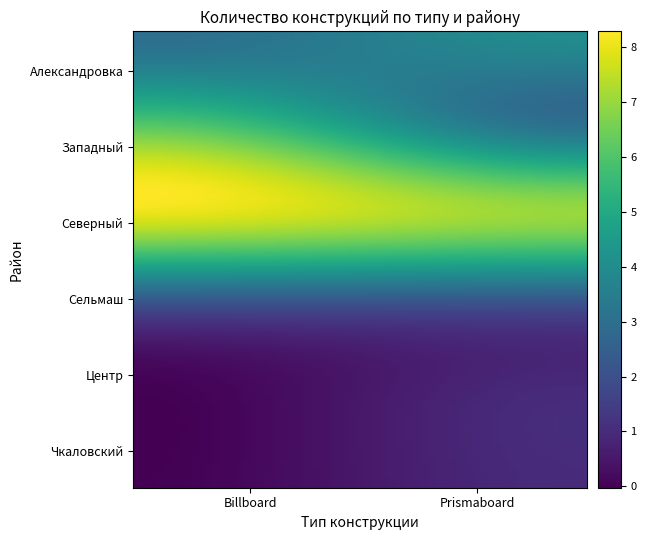

At how many categories does at least one series exceed 4?

2